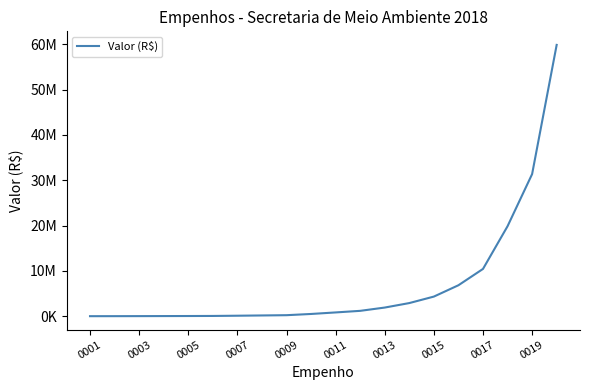

Is this an area chart (filled region under the line)?

No